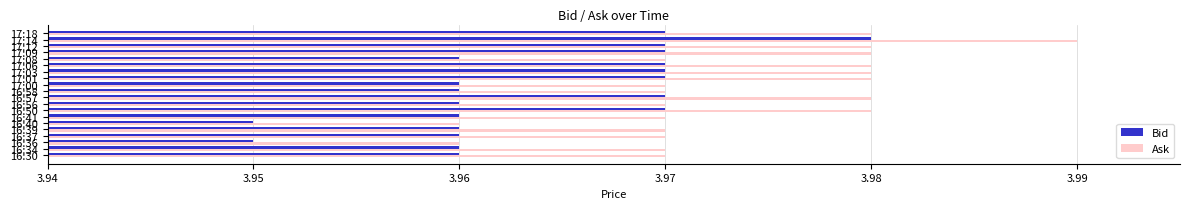

Which series has the widest spread of values?

Ask